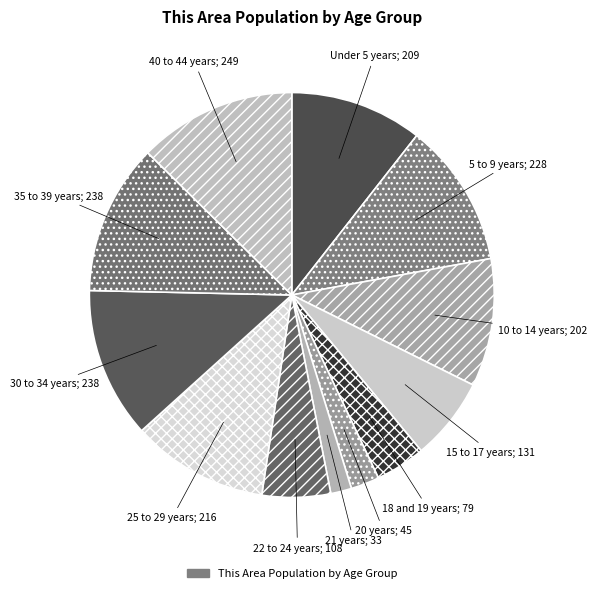

How many slices are in this pie chart?

12